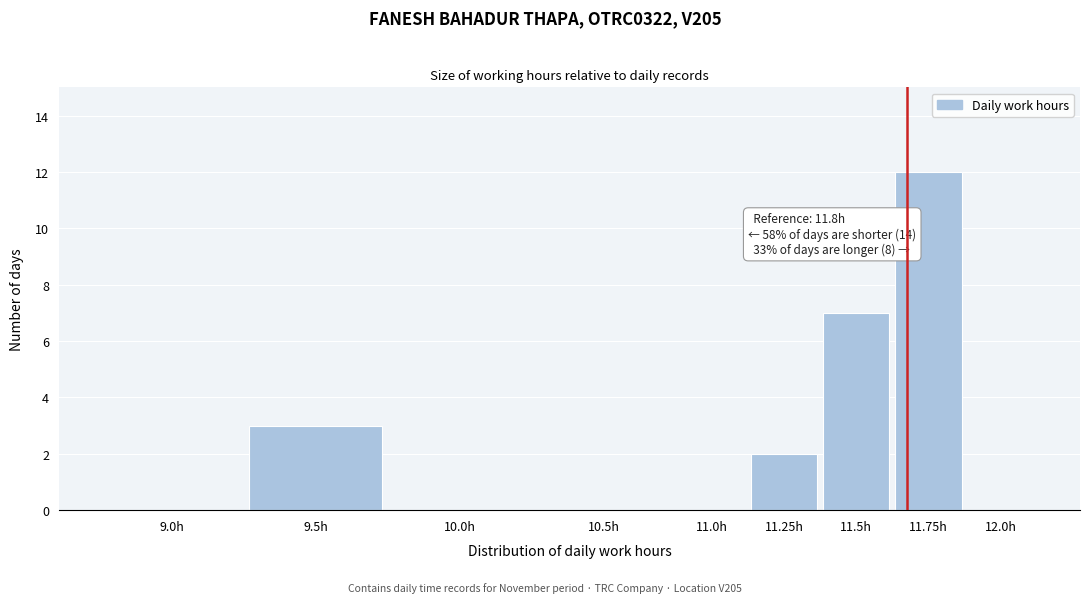

Reading right to left, what are all the values shown in this chart?

12.0h=0	11.75h=12	11.5h=7	11.25h=2	11.0h=0	10.5h=0	10.0h=0	9.5h=3	9.0h=0